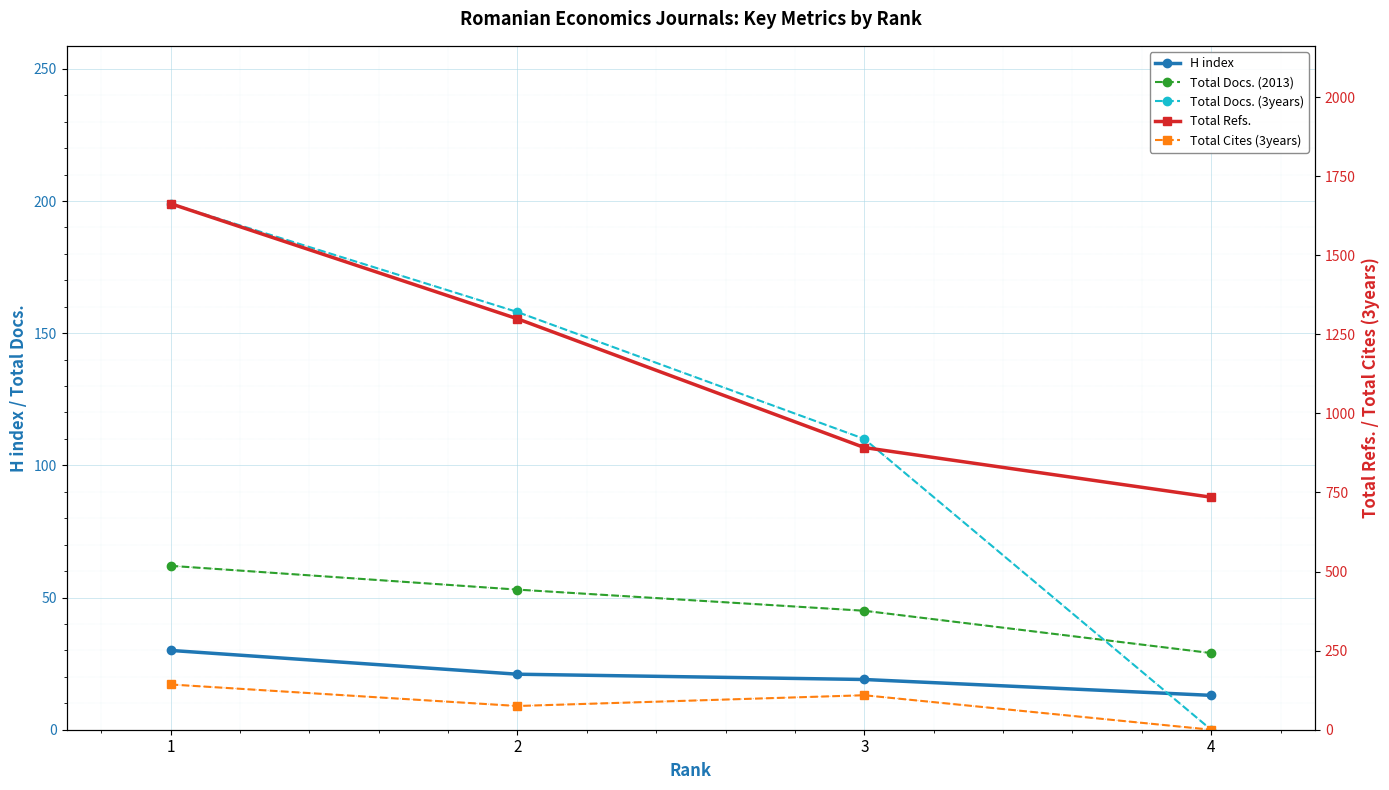

Rank the series at 2 from highest to lowest value.

Total Refs., Total Docs. (3years), Total Cites (3years), Total Docs. (2013), H index